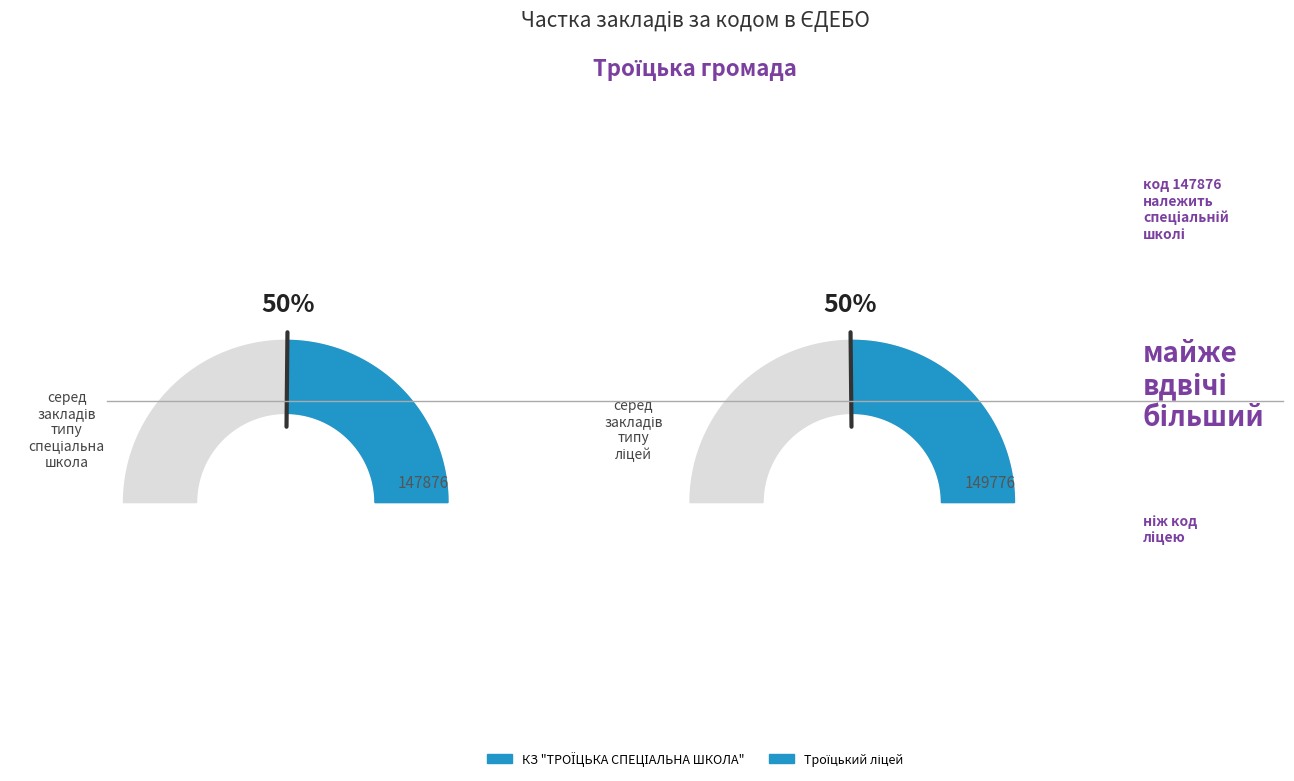

What is the largest slice in the pie chart?

Троїцький ліцей